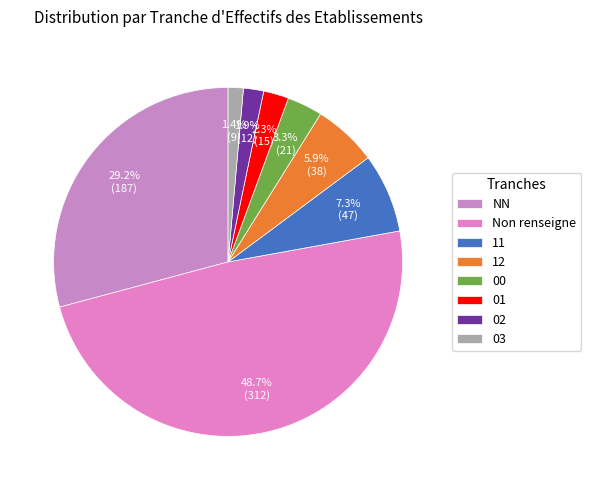

Count the number of slices in the pie.

8